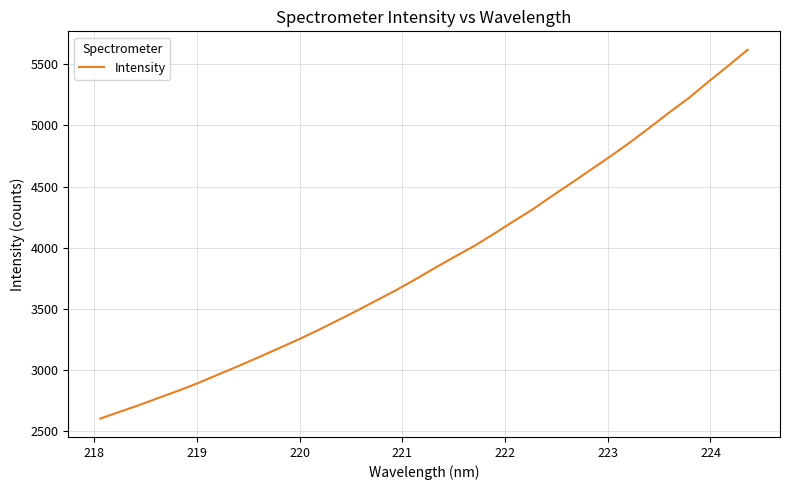

What is the difference between the maximum and minimum values?

3016.0